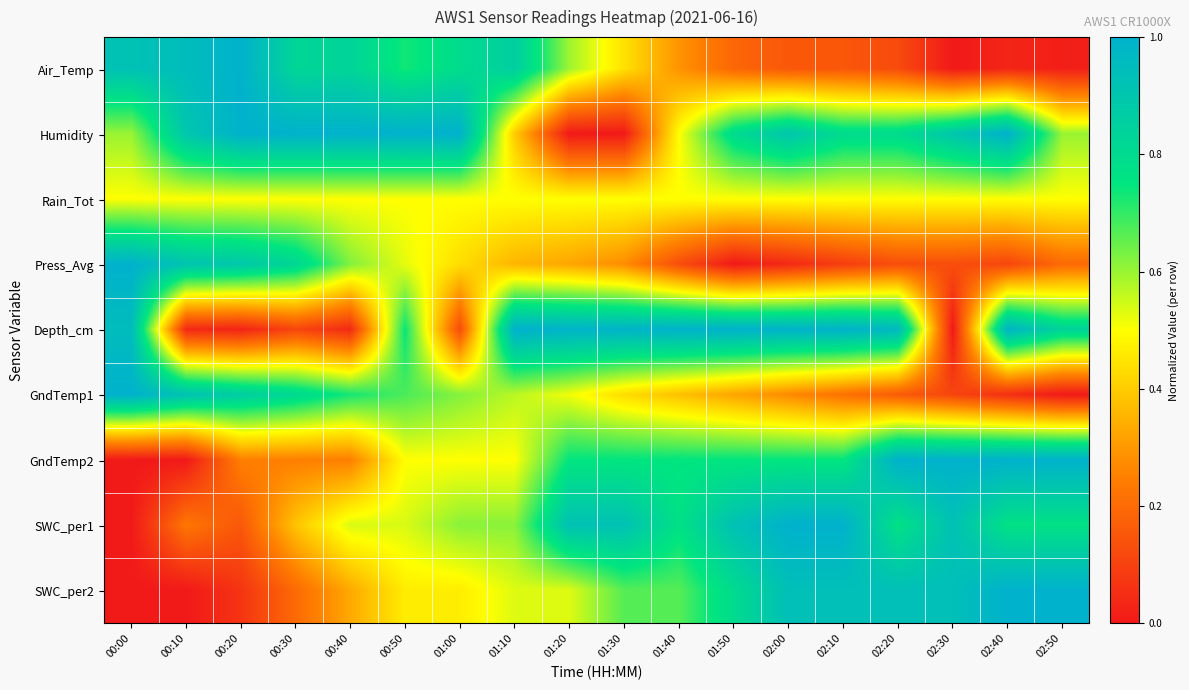

Reading left to right, what are all the values shown in this chart?

Air_Temp: 00:00=0.9	00:10=0.9	00:20=1.0	00:30=0.8	00:40=0.8	00:50=0.7	01:00=0.8	01:10=0.9	01:20=0.6	01:30=0.4	01:40=0.3	01:50=0.2	02:00=0.2	02:10=0.2	02:20=0.1	02:30=0.0	02:40=0.0	02:50=0.0
Humidity: 00:00=0.6	00:10=0.9	00:20=1.0	00:30=1.0	00:40=1.0	00:50=1.0	01:00=1.0	01:10=0.4	01:20=0.0	01:30=0.0	01:40=0.5	01:50=0.8	02:00=0.9	02:10=0.8	02:20=0.8	02:30=0.9	02:40=1.0	02:50=0.6
Rain_Tot: 00:00=0.5	00:10=0.5	00:20=0.5	00:30=0.5	00:40=0.5	00:50=0.5	01:00=0.5	01:10=0.5	01:20=0.5	01:30=0.5	01:40=0.5	01:50=0.5	02:00=0.5	02:10=0.5	02:20=0.5	02:30=0.5	02:40=0.5	02:50=0.5
Press_Avg: 00:00=1.0	00:10=0.9	00:20=0.9	00:30=0.8	00:40=0.6	00:50=0.5	01:00=0.4	01:10=0.4	01:20=0.3	01:30=0.3	01:40=0.1	01:50=0.0	02:00=0.0	02:10=0.1	02:20=0.1	02:30=0.1	02:40=0.1	02:50=0.2
Depth_cm: 00:00=0.9	00:10=0.0	00:20=0.0	00:30=0.1	00:40=0.0	00:50=0.7	01:00=0.1	01:10=1.0	01:20=1.0	01:30=1.0	01:40=1.0	01:50=1.0	02:00=1.0	02:10=1.0	02:20=1.0	02:30=0.0	02:40=1.0	02:50=0.8
GndTemp1: 00:00=1.0	00:10=0.9	00:20=0.9	00:30=0.8	00:40=0.7	00:50=0.7	01:00=0.6	01:10=0.6	01:20=0.5	01:30=0.4	01:40=0.4	01:50=0.3	02:00=0.3	02:10=0.2	02:20=0.2	02:30=0.1	02:40=0.1	02:50=0.0
GndTemp2: 00:00=0.0	00:10=0.0	00:20=0.2	00:30=0.2	00:40=0.2	00:50=0.5	01:00=0.5	01:10=0.5	01:20=0.8	01:30=0.8	01:40=0.8	01:50=0.8	02:00=0.8	02:10=0.8	02:20=1.0	02:30=1.0	02:40=1.0	02:50=1.0
SWC_per1: 00:00=0.0	00:10=0.2	00:20=0.2	00:30=0.4	00:40=0.5	00:50=0.5	01:00=0.6	01:10=0.6	01:20=0.9	01:30=0.9	01:40=0.8	01:50=0.9	02:00=1.0	02:10=1.0	02:20=0.8	02:30=0.9	02:40=0.8	02:50=0.8
SWC_per2: 00:00=0.0	00:10=0.0	00:20=0.1	00:30=0.2	00:40=0.3	00:50=0.5	01:00=0.5	01:10=0.5	01:20=0.5	01:30=0.7	01:40=0.7	01:50=0.8	02:00=0.9	02:10=0.9	02:20=0.9	02:30=0.9	02:40=1.0	02:50=1.0